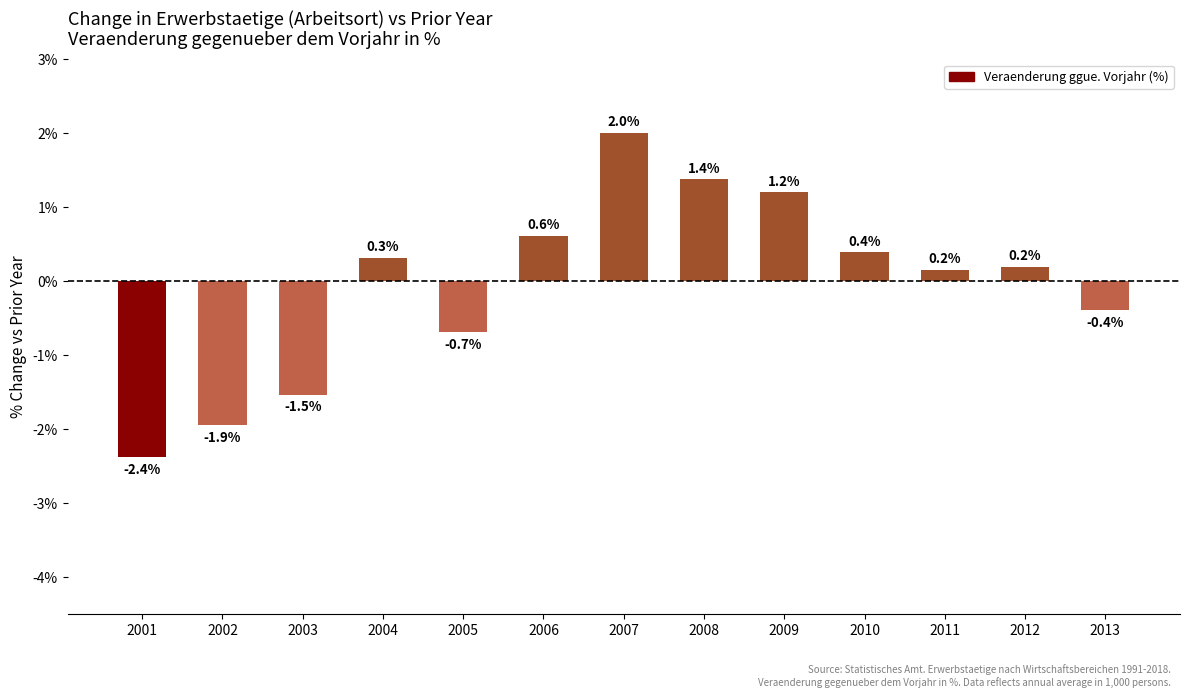

Which label corresponds to the largest value in the chart?

2007